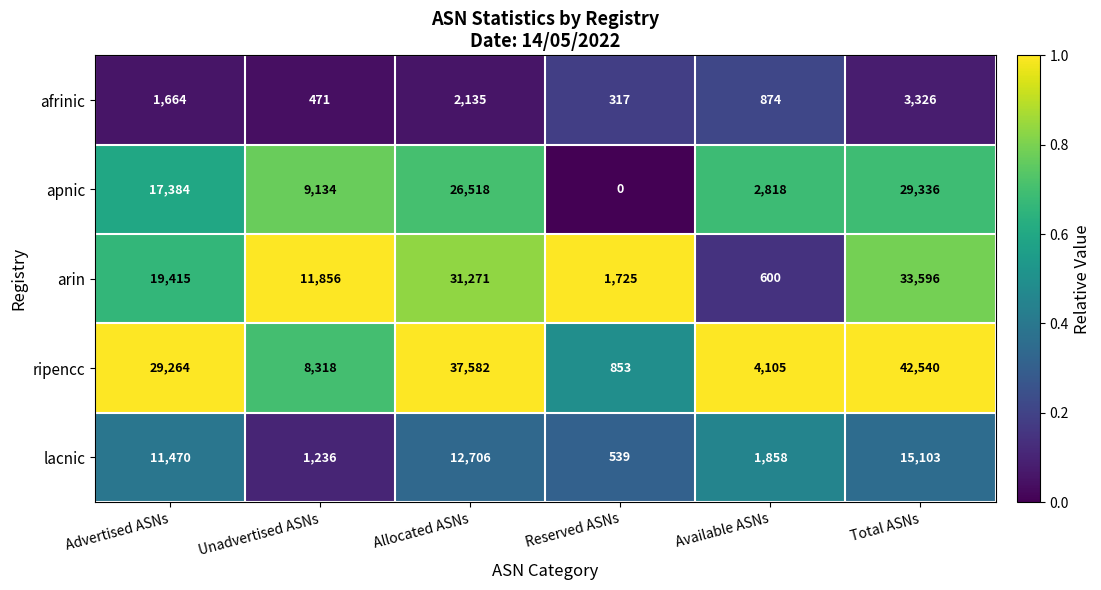

At Total ASNs, list the series in order from largest to smallest.

ripencc, arin, apnic, lacnic, afrinic